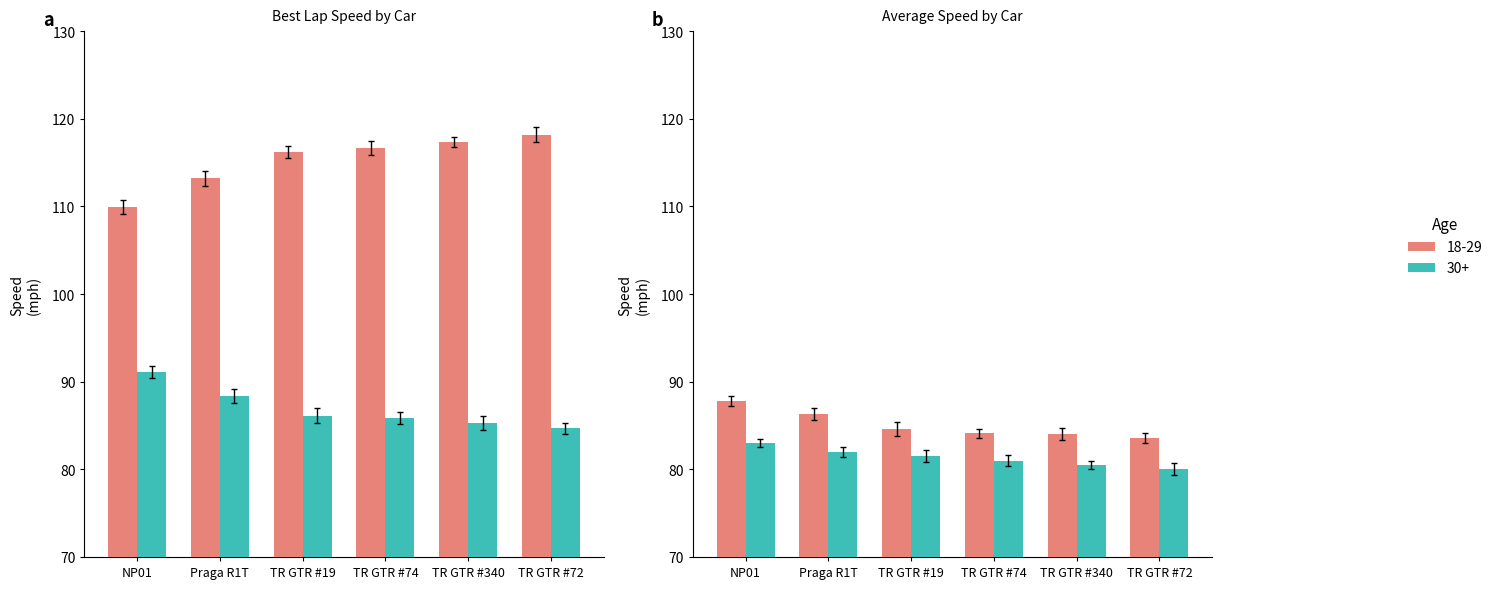

How many bars are there in each group?

2